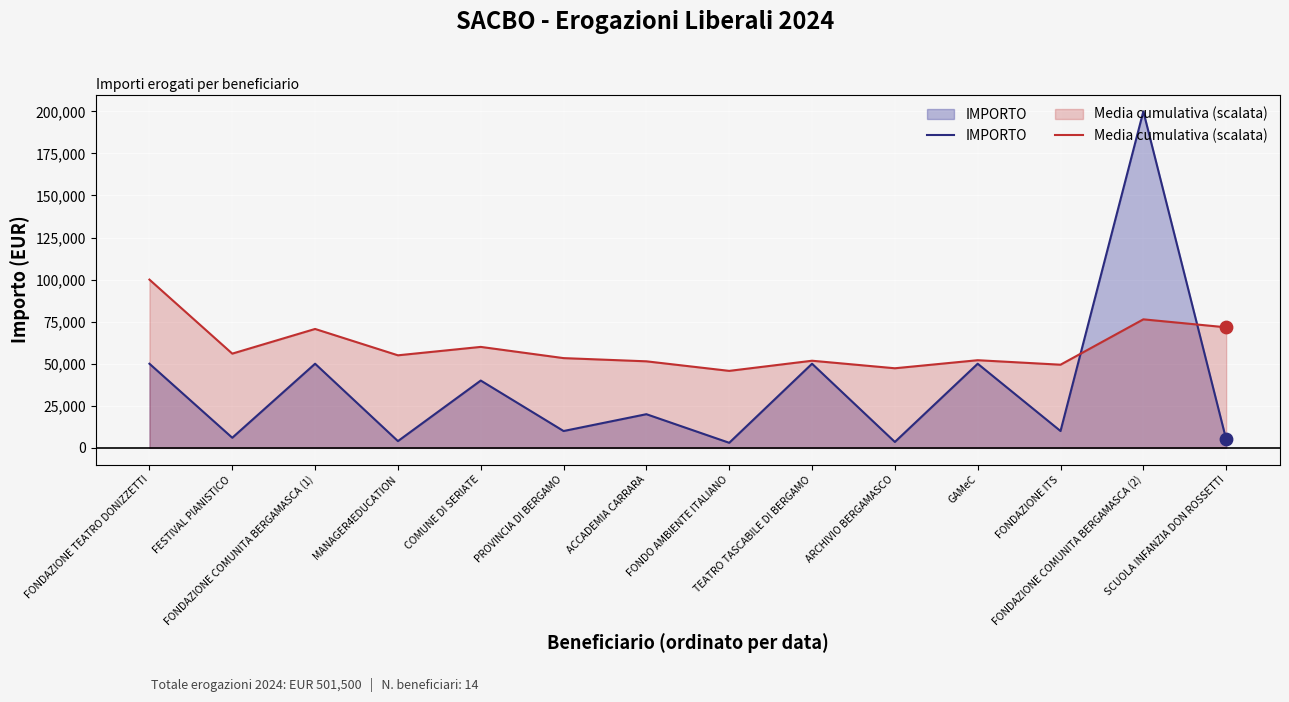

Is the value of IMPORTO at MANAGER4EDUCATION greater than the value of Media cumulativa (scalata) at FESTIVAL PIANISTICO?

No